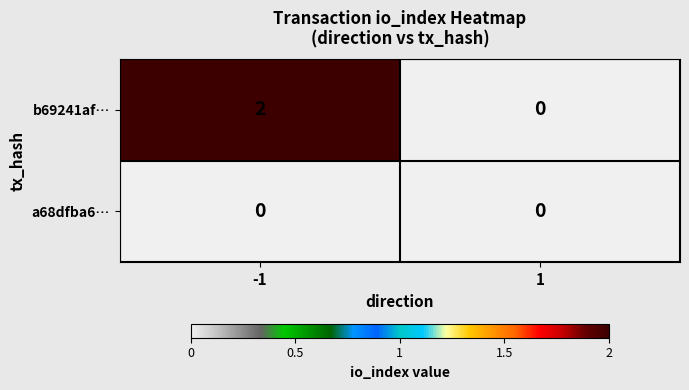

Reading right to left, list all the values displayed in this chart.

b69241af…: 0	2
a68dfba6…: 0	0